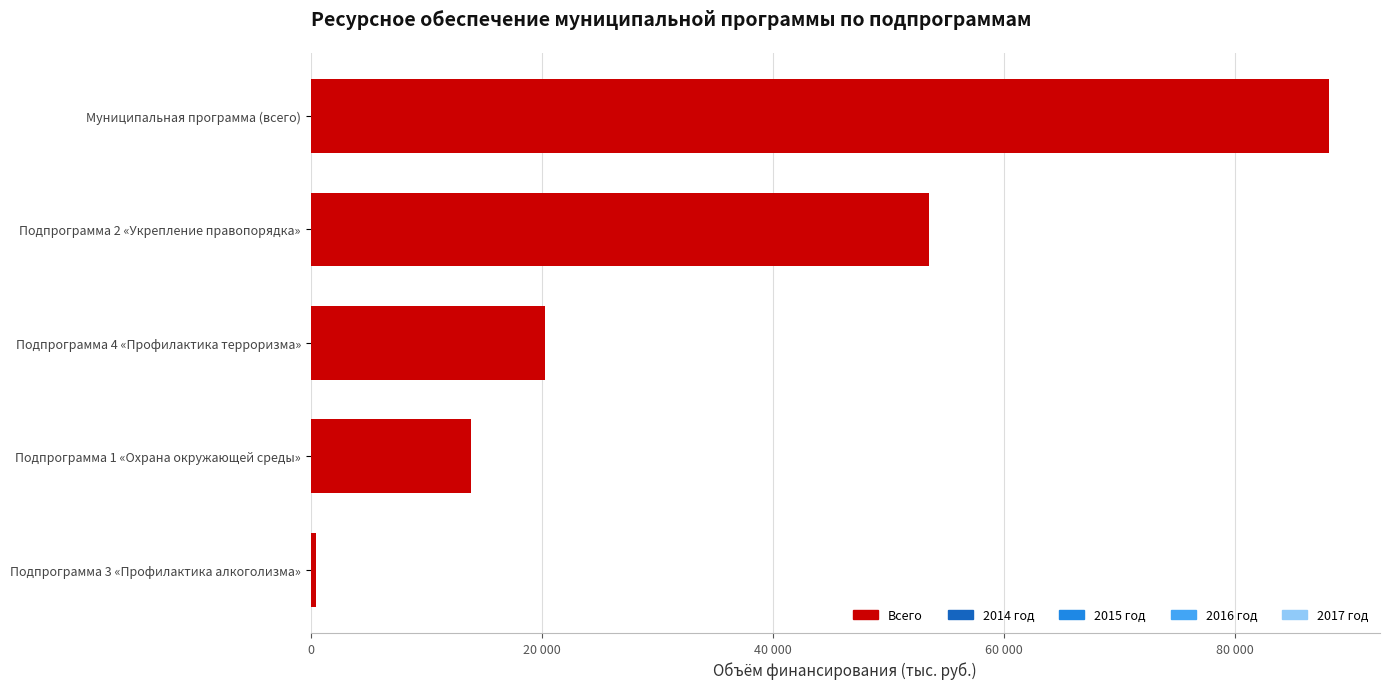

How many data points does each series have?

5